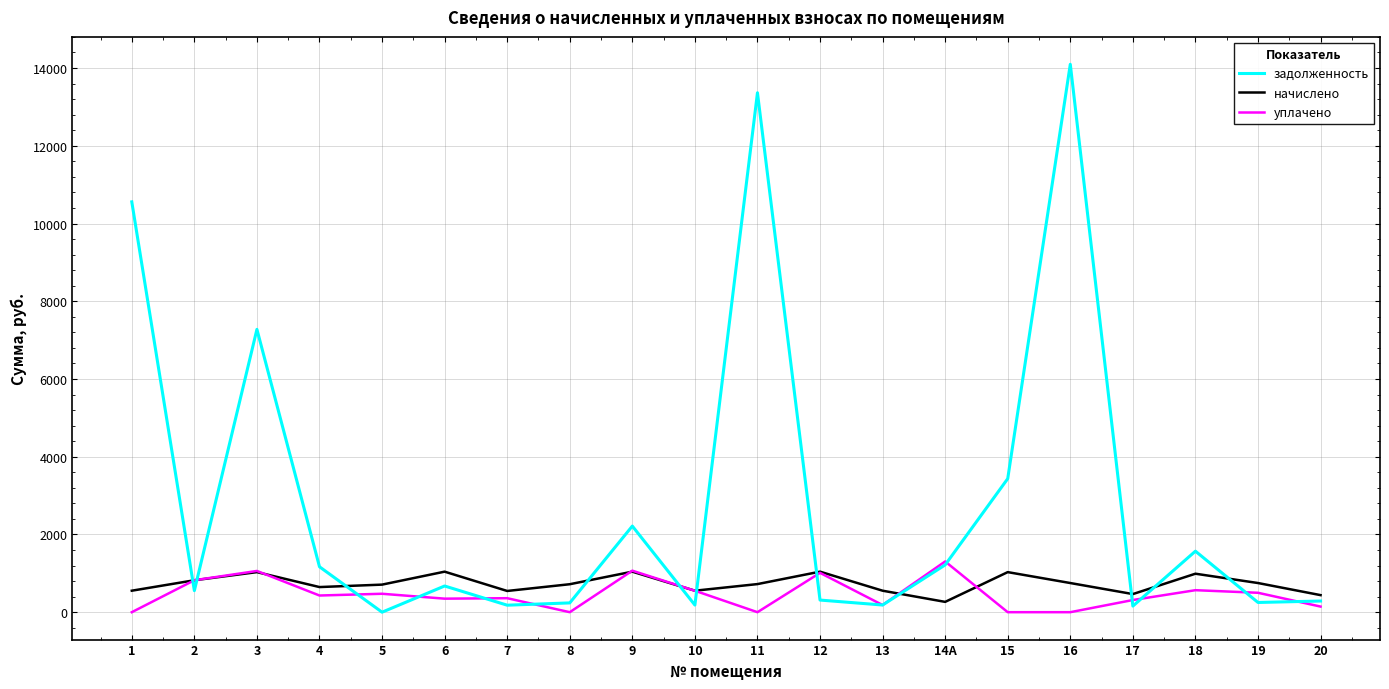

What is the average value of the начислено series?

733.7